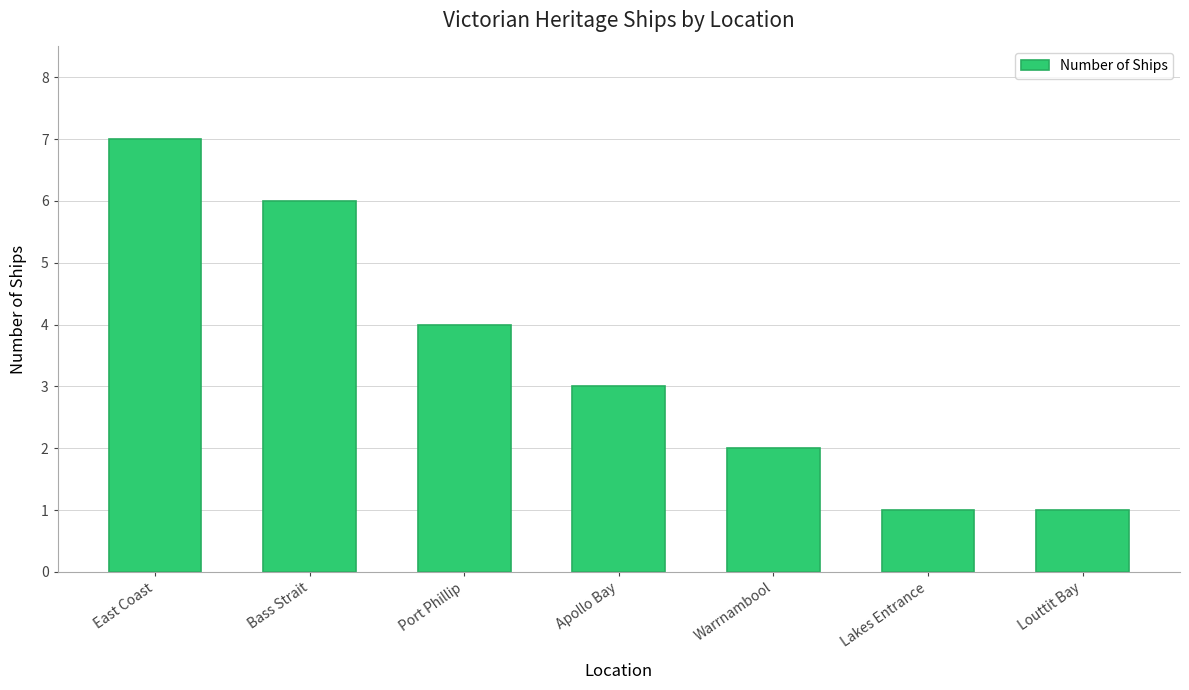

What is the maximum value shown in the chart?

7